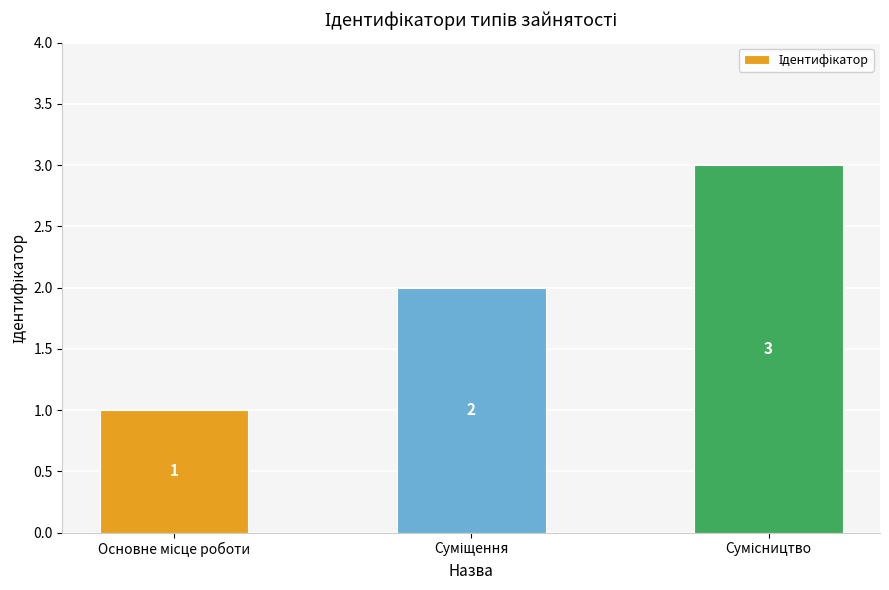

What is the greatest value displayed?

3